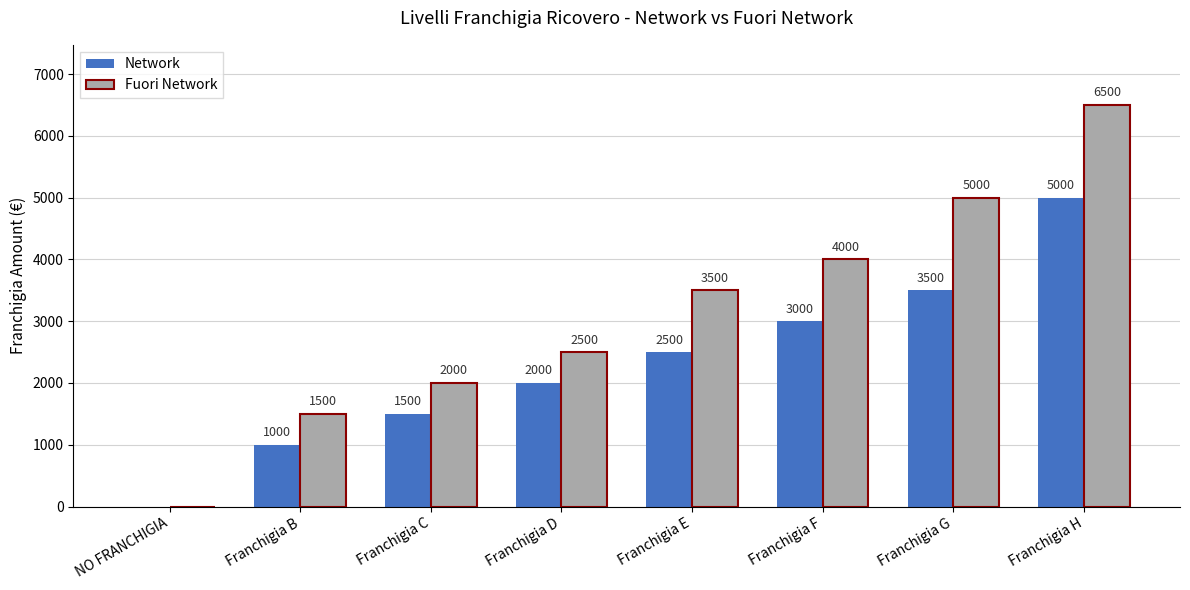

Are the bars horizontal?

No